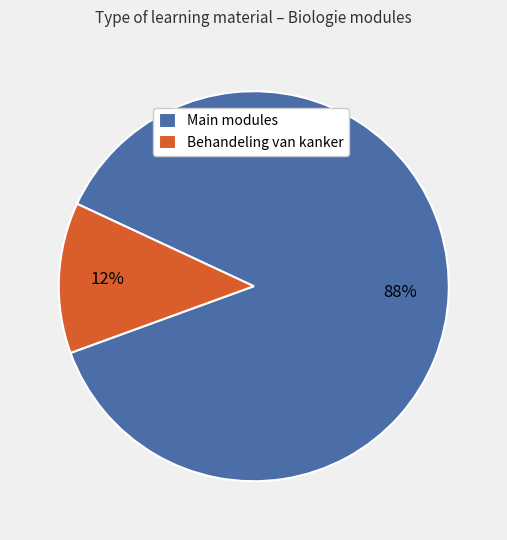

Do Main modules and Behandeling van kanker together represent more than half of the pie?

Yes